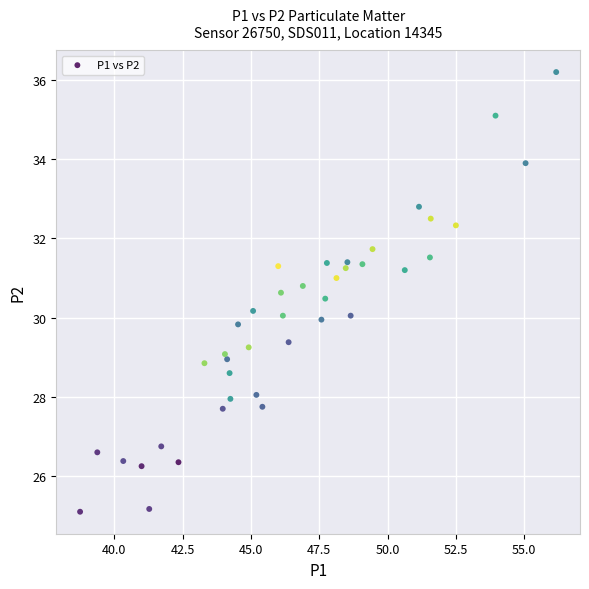

What is the range of Y values (max minus min)?

11.1